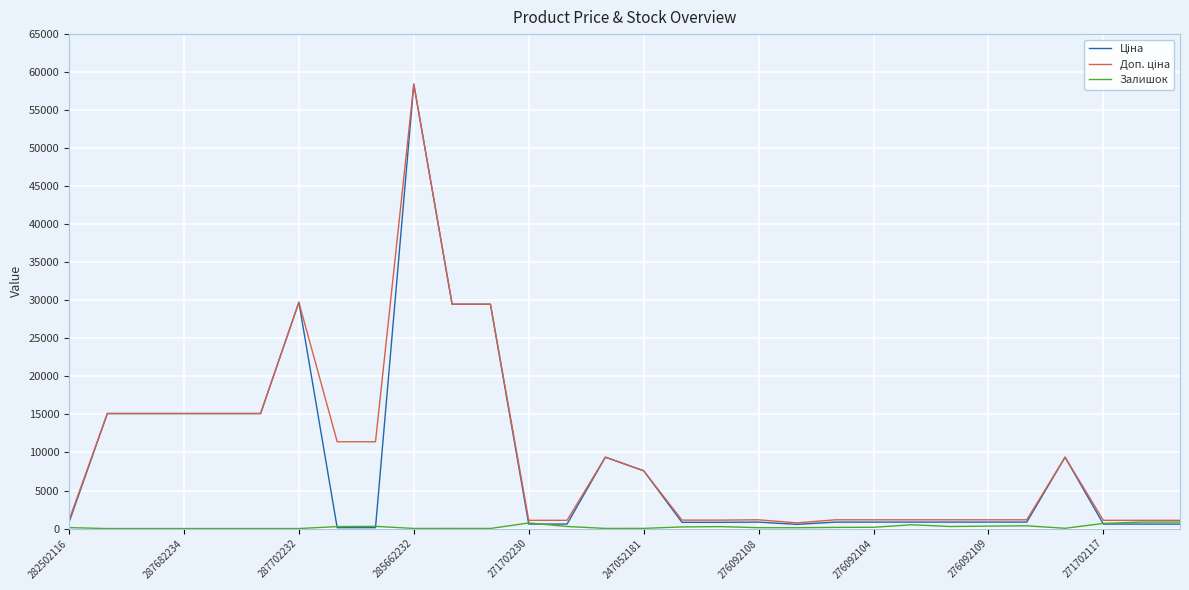

What is the greatest value displayed?

58426.5